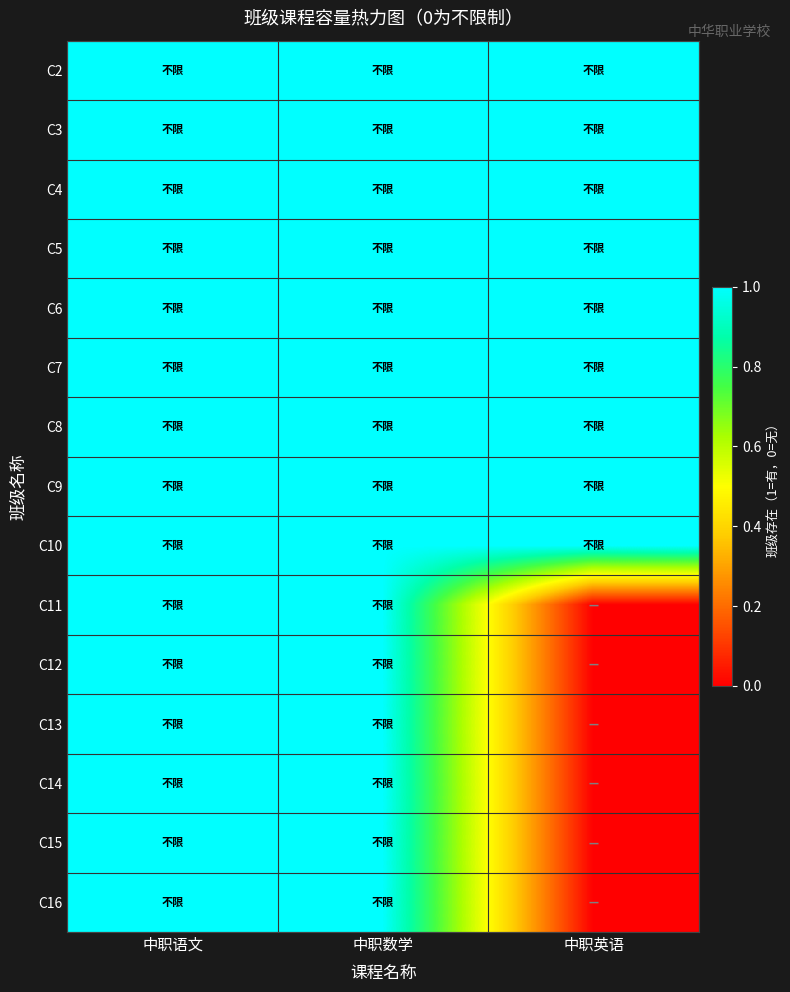

Which category has the highest value across all series?

中职语文